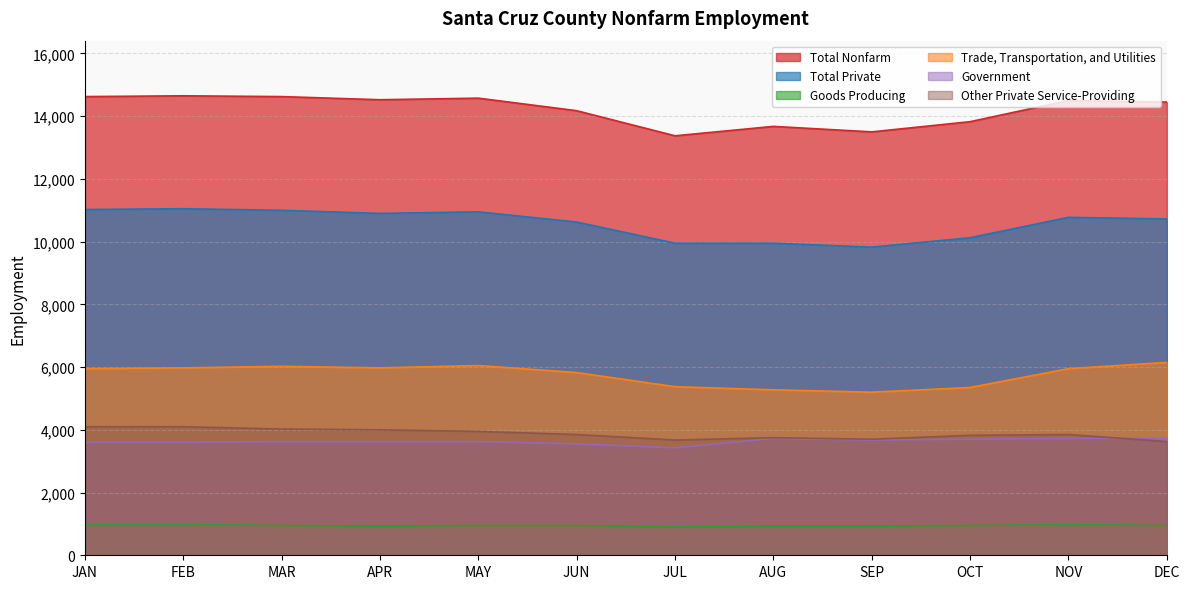

Count the number of data series in this chart.

6